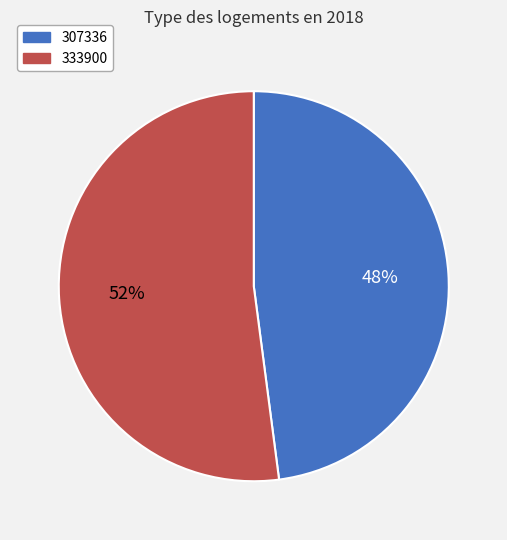

To the nearest percent, what is the combined percentage of 333900 and 307336?

100%